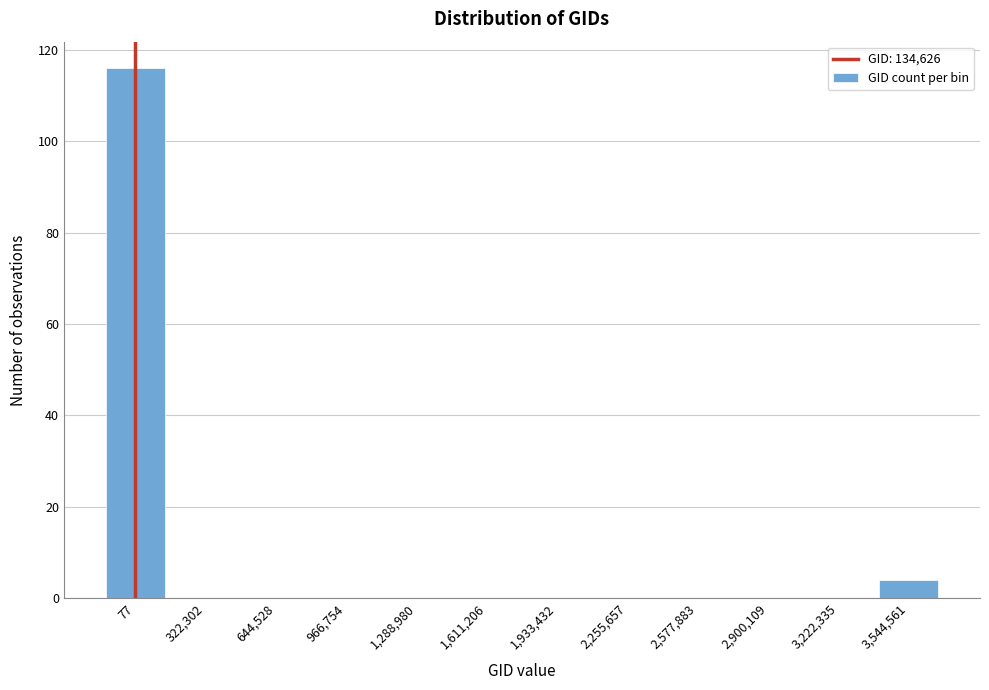

Reading right to left, transcribe all the data shown in this chart.

3,544,561=4	3,222,335=0	2,900,109=0	2,577,883=0	2,255,657=0	1,933,432=0	1,611,206=0	1,288,980=0	966,754=0	644,528=0	322,302=0	77=116